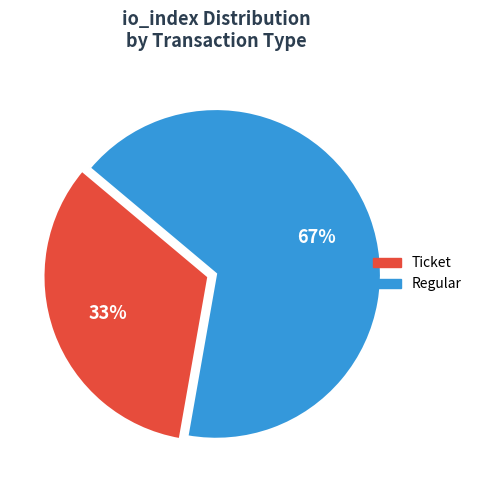

Is there any slice that represents more than half of the pie?

Yes